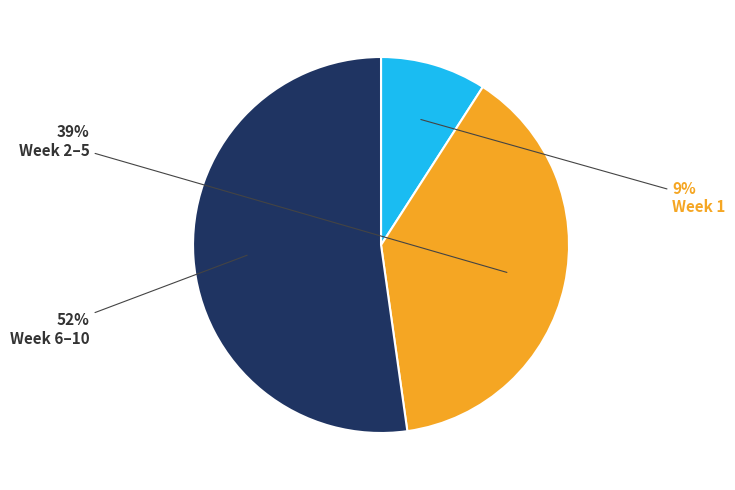

To the nearest percent, what is the average slice percentage?

33%